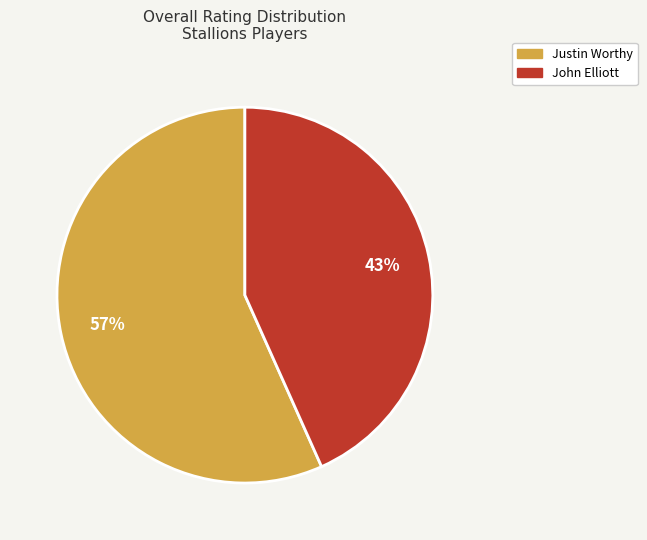

The Justin Worthy slice represents 57% of the pie. True or false?

True